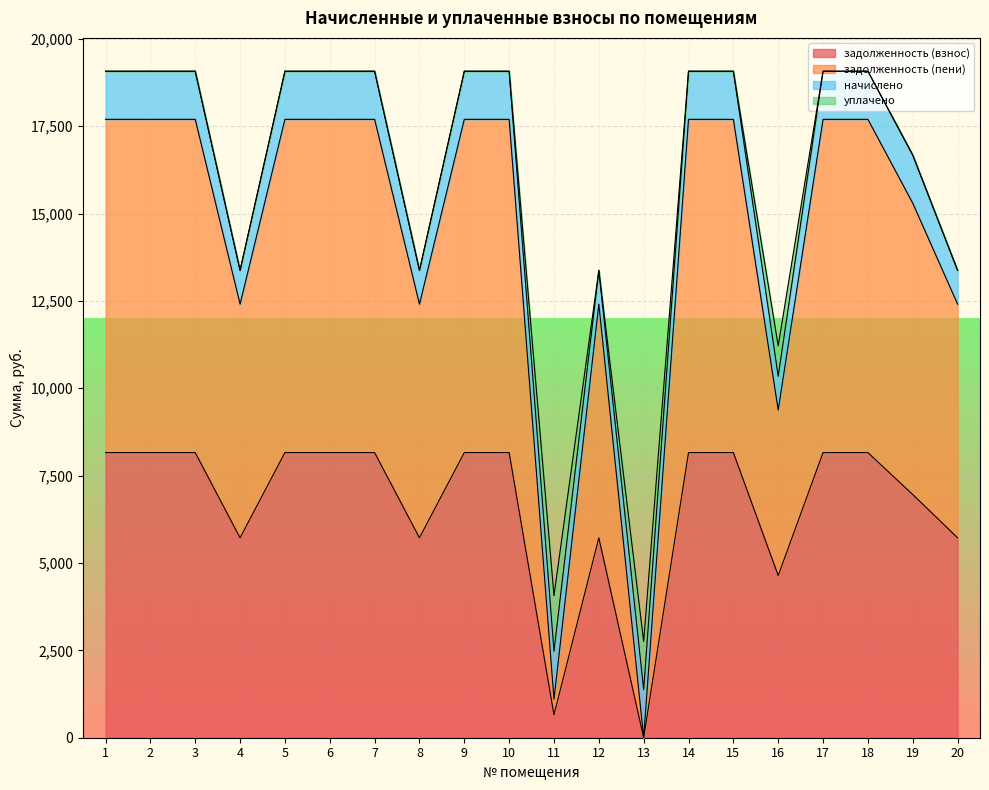

What is the difference between the highest and lowest values at 15?

9537.0